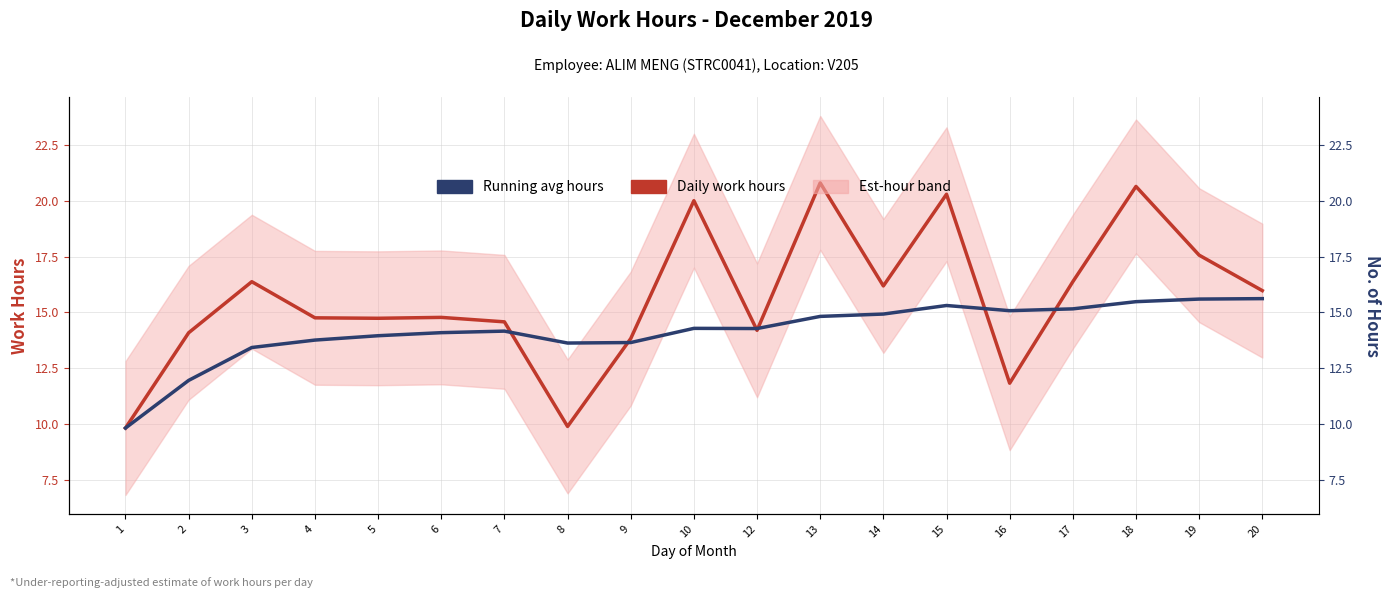

What is the approximate value of Daily work hours at 9?

13.8